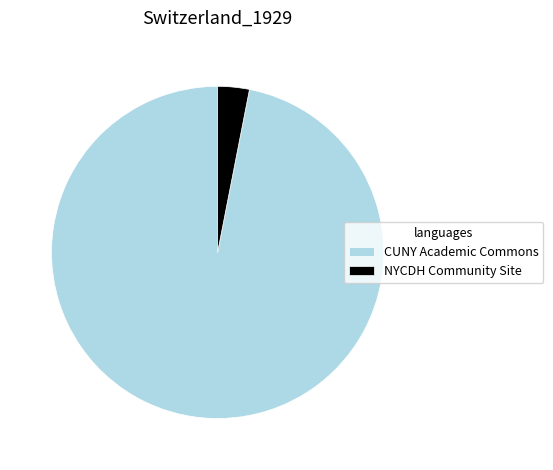

How many slices are in this pie chart?

2